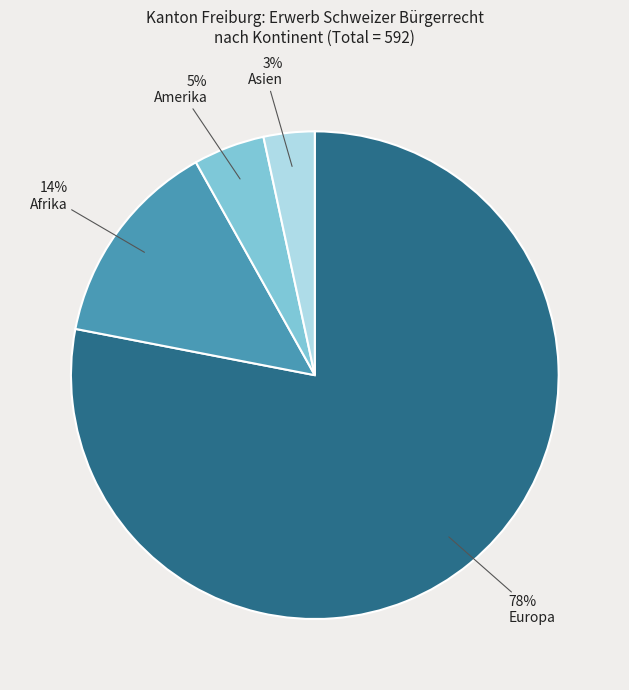

What is the smallest slice in the pie chart?

Asien